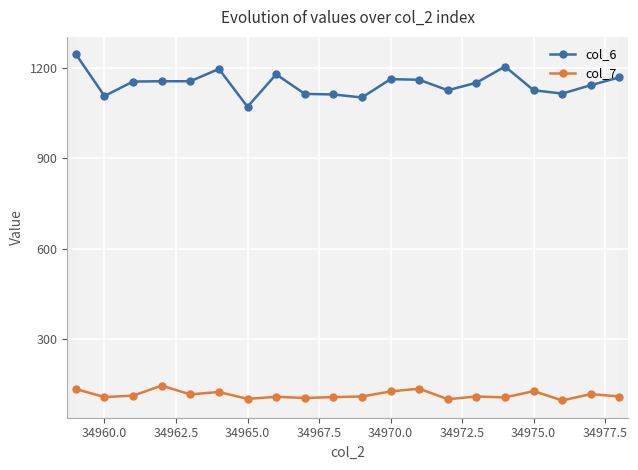

True or false: col_6 has more than 1 interior local peaks.

True